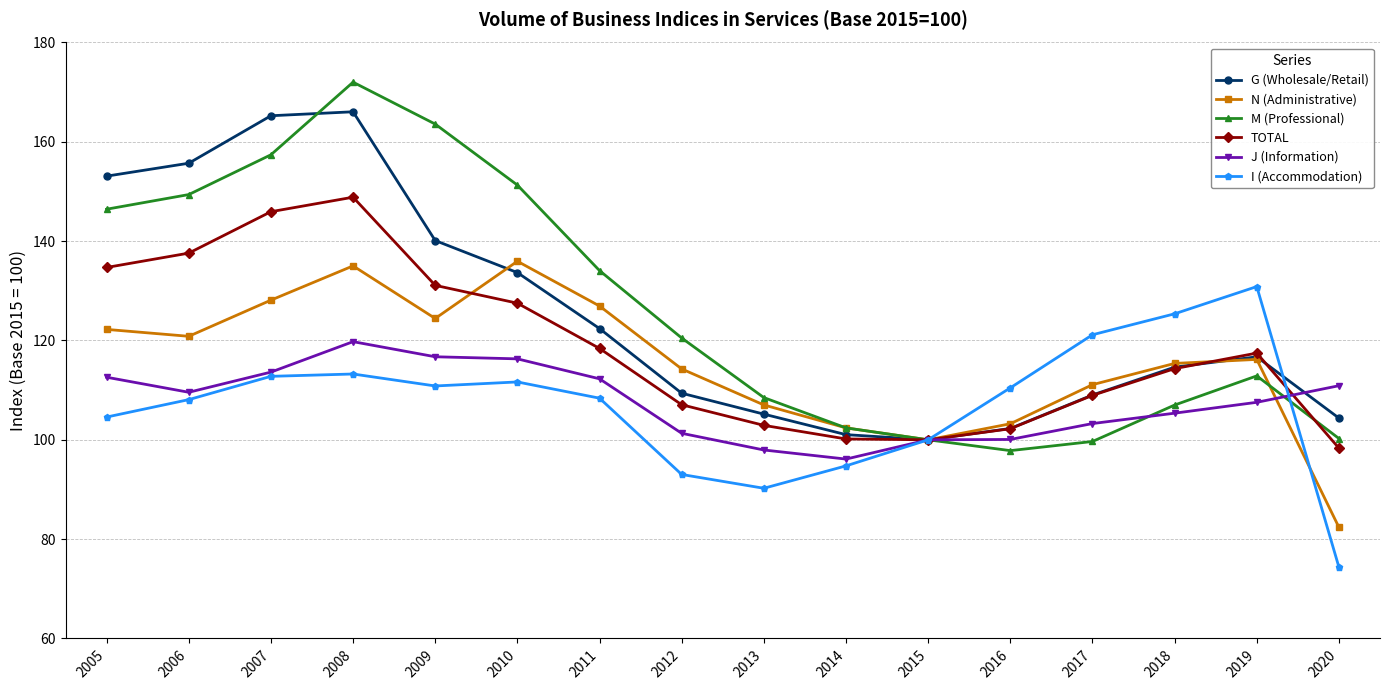

Does the chart have visible grid lines?

Yes